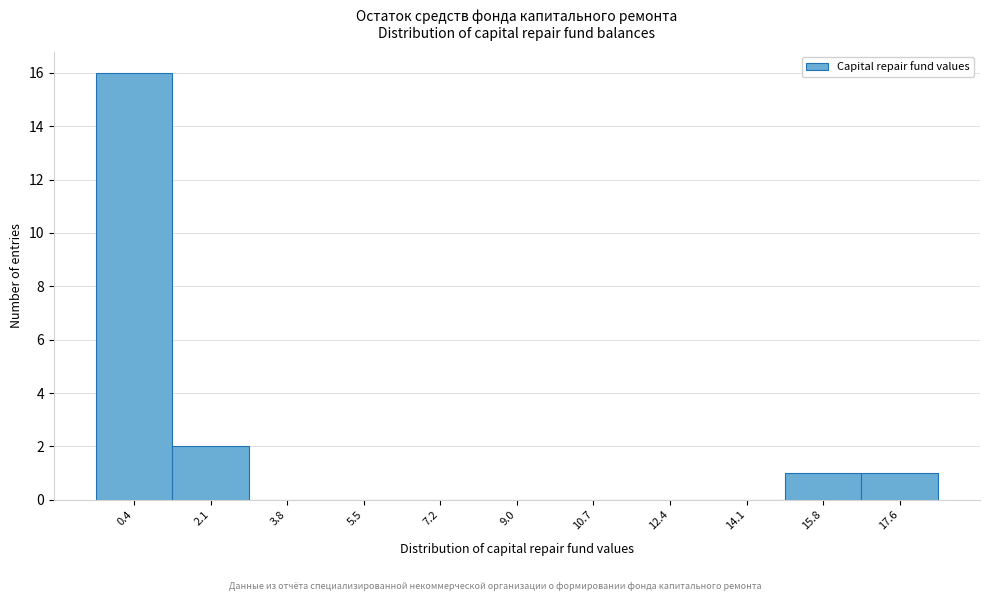

Reading left to right, list every bar in this chart as the range it spans on the x-axis followed by its height. Neither the bar edges nor the heights are printed on the chart, so give them approximately, as read against the axes.

-0.50 to 1.22: 16
1.22 to 2.94: 2
2.94 to 4.66: 0
4.66 to 6.38: 0
6.38 to 8.10: 0
8.10 to 9.82: 0
9.82 to 11.54: 0
11.54 to 13.26: 0
13.26 to 14.98: 0
14.98 to 16.70: 1
16.70 to 18.42: 1